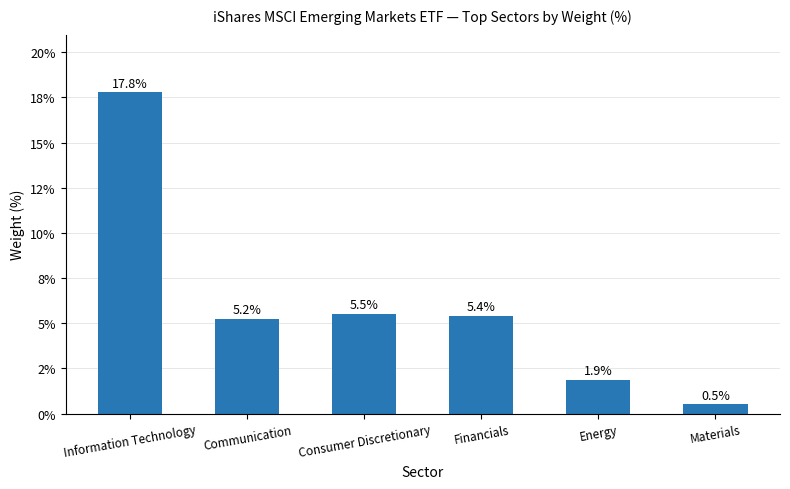

Is it true that the value at Financials is 9.1?

False